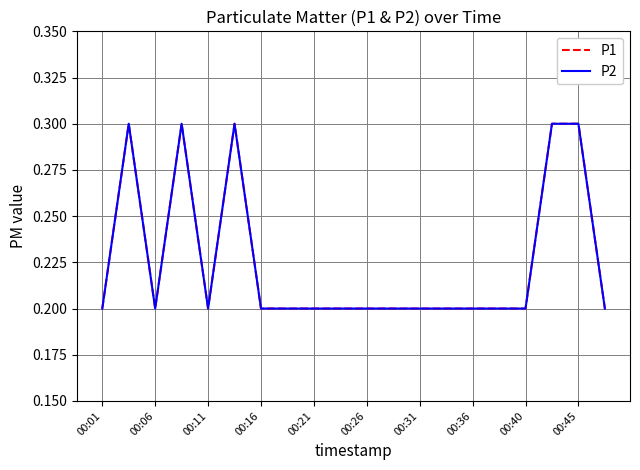

Count the P1 values in the range 0 to 1.

20